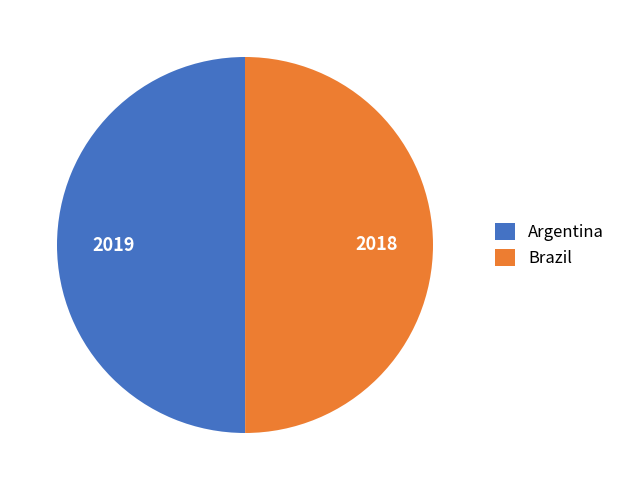

Count the number of slices in the pie.

2